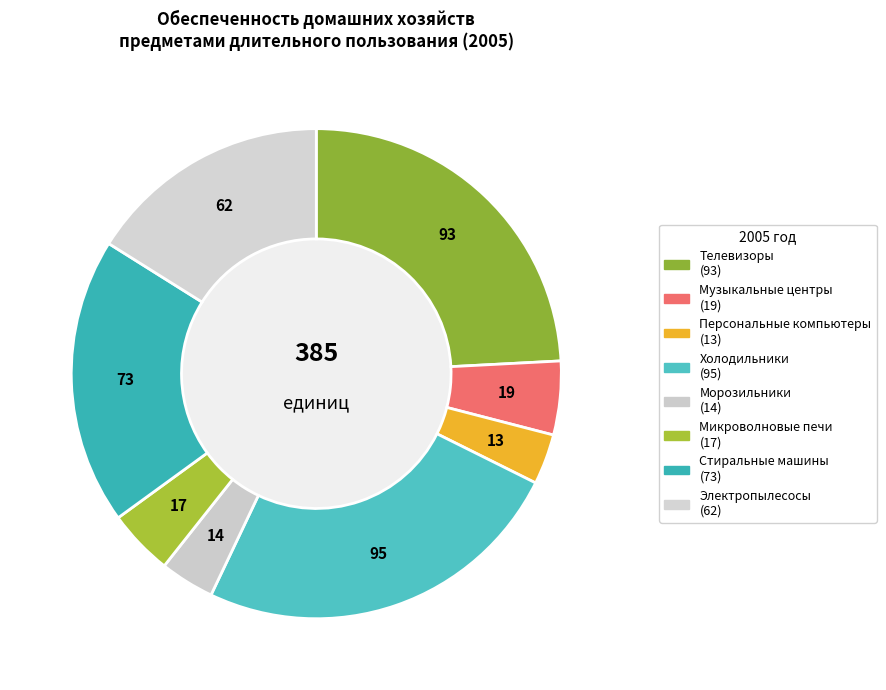

How much of the chart is everything except Холодильники?

75.3%